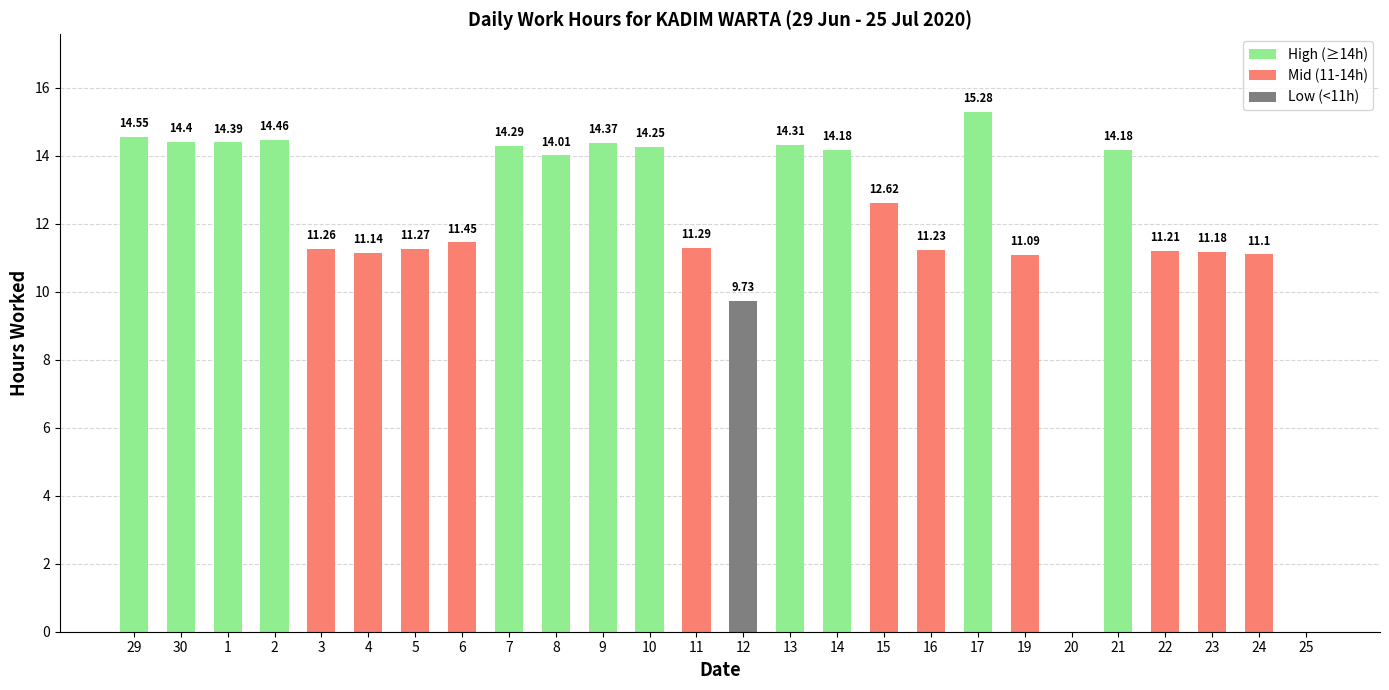

What is the sum of the values at 30 and 6?

25.9